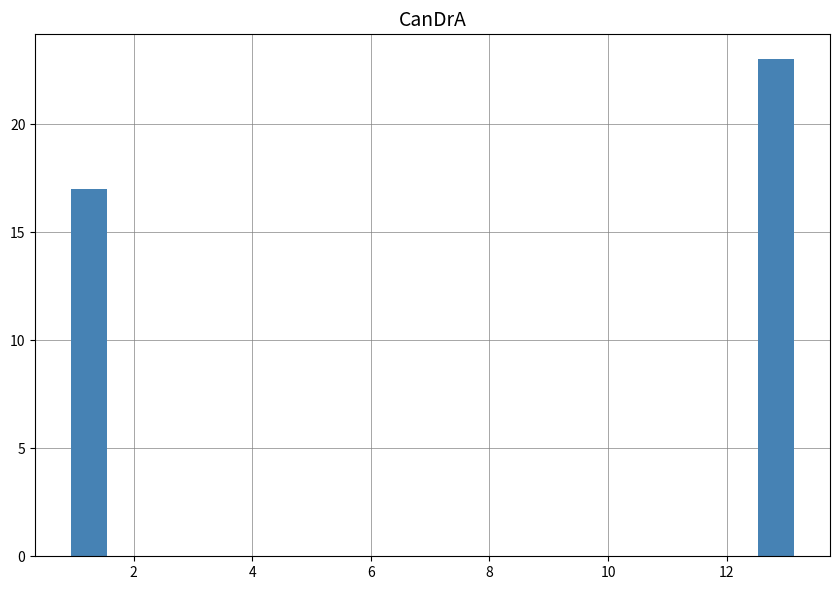

Read against the x-axis, roughly where is the centre of the tallest bar?

12.8